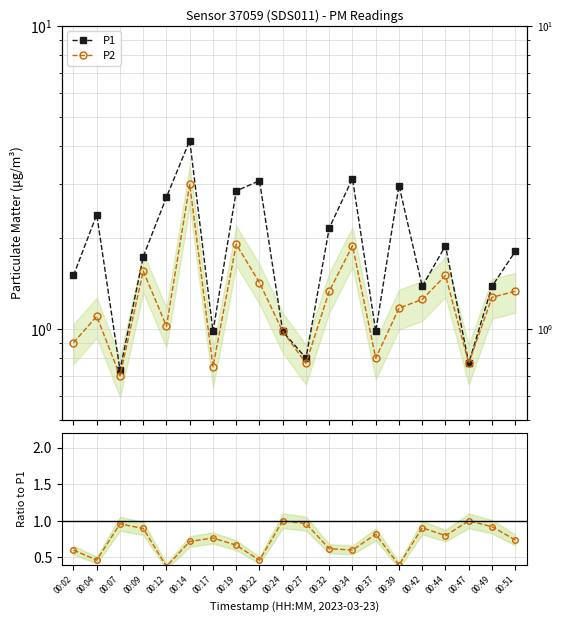

Which series has the largest range (max minus min)?

P1